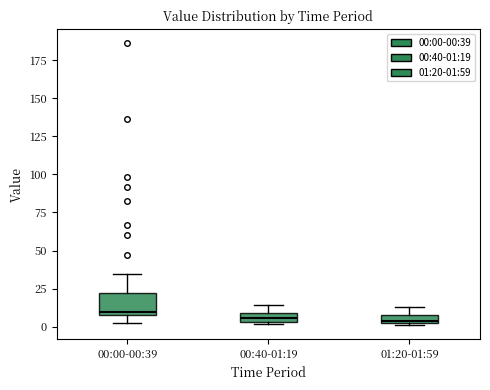

Where does the upper whisker of the box for 00:40-01:19 end on the y-axis? The values are not printed on the chart, so give them approximately, as read against the axis.

15